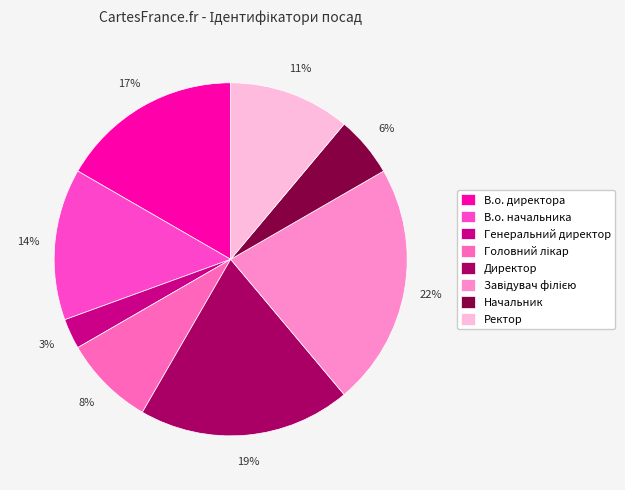

True or false: Директор accounts for 29% of the total.

False